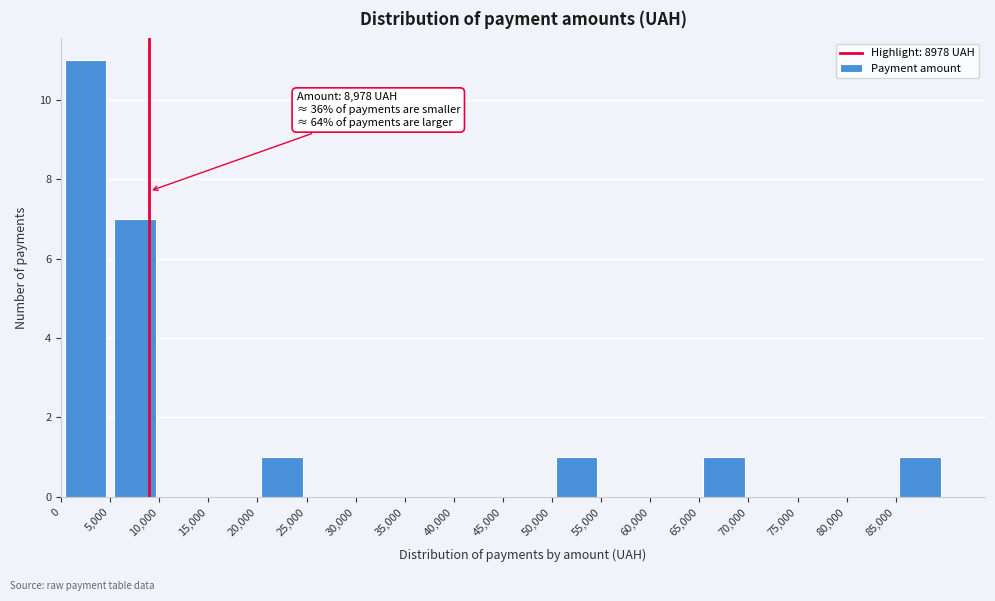

Over which range of the x-axis is the bar tallest?

0 to 5000